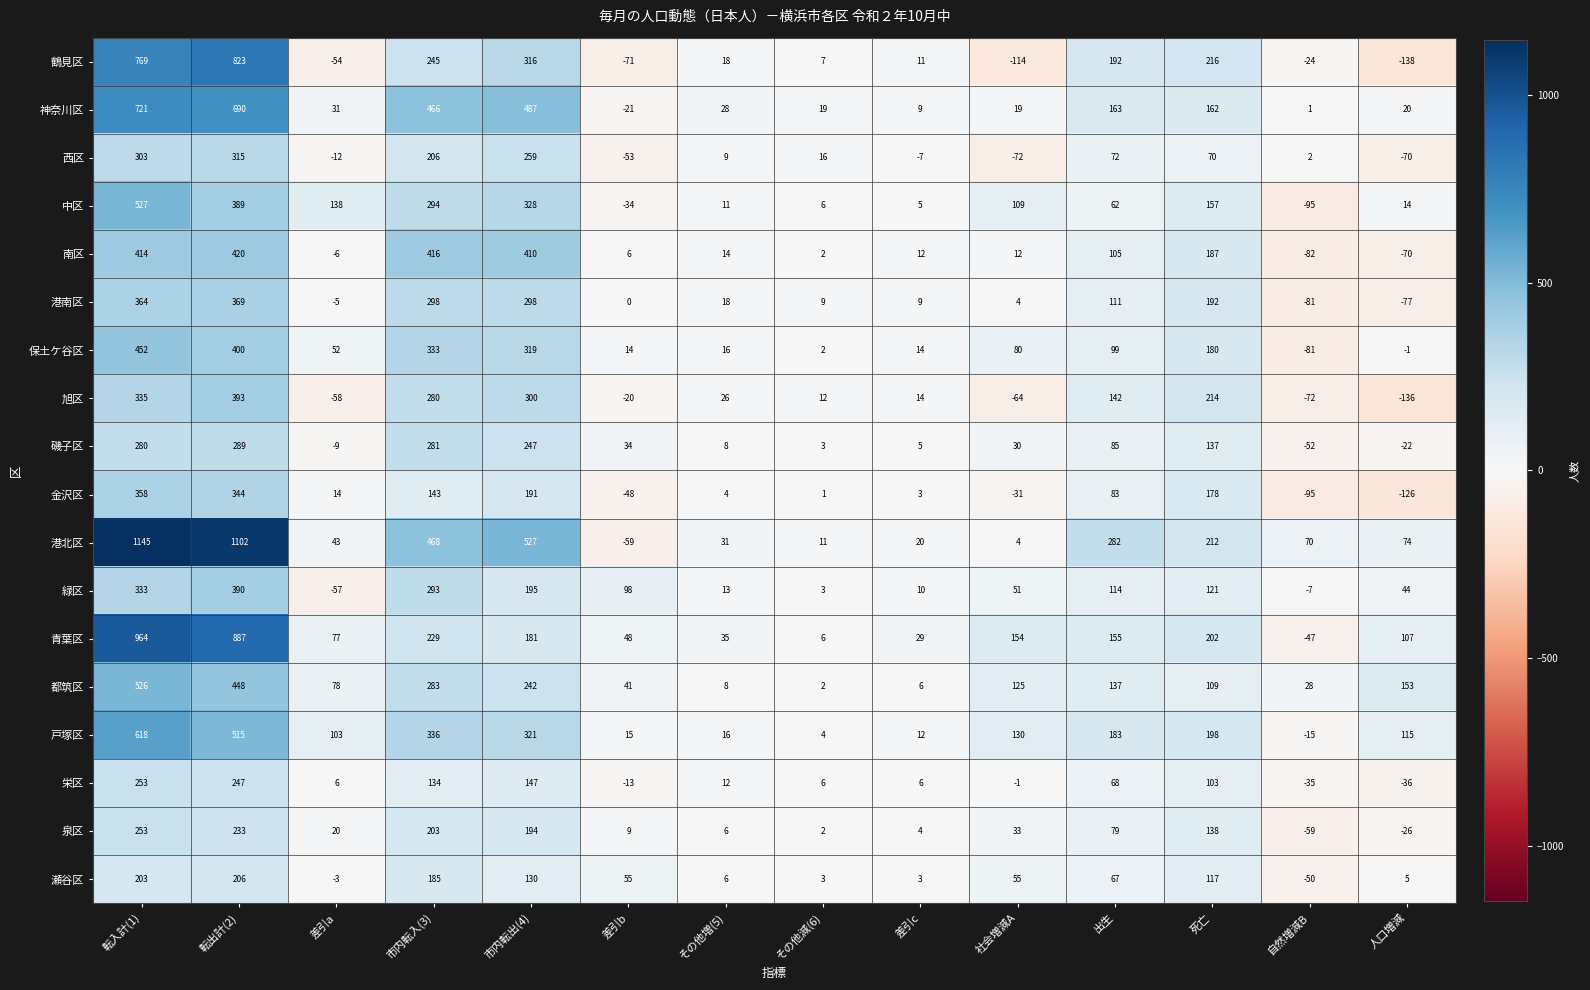

Count the number of categories in the chart.

14